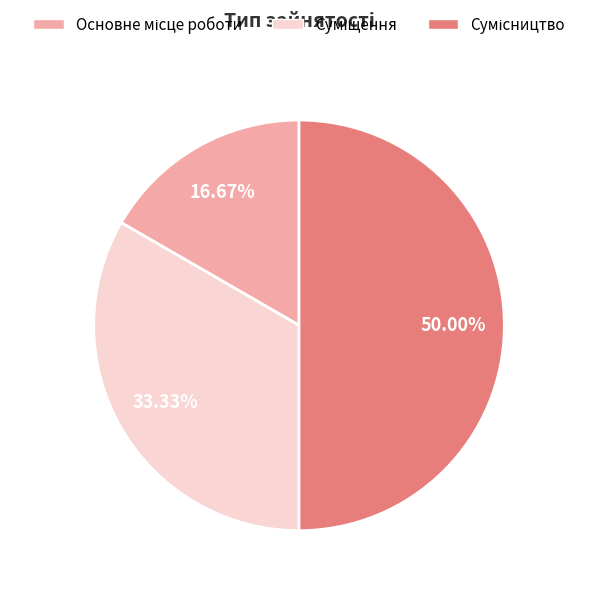

To the nearest percent, what is the difference between the largest and smallest slice percentages?

33%